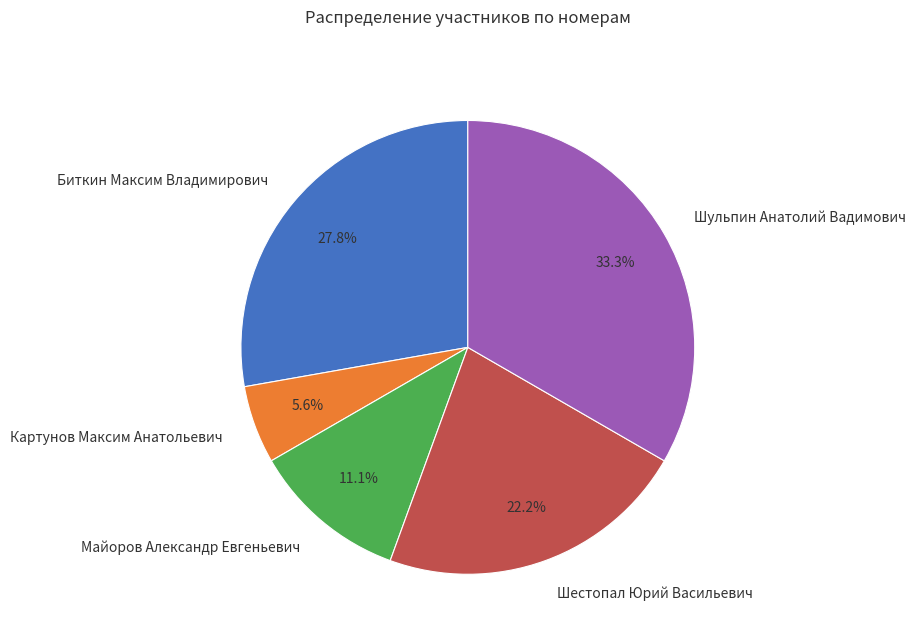

To the nearest percent, what is the difference between the Майоров Александр Евгеньевич and Шульпин Анатолий Вадимович slice percentages?

22%